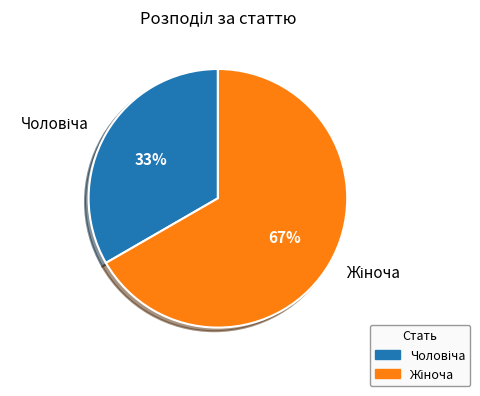

Is there a majority slice in this chart?

Yes